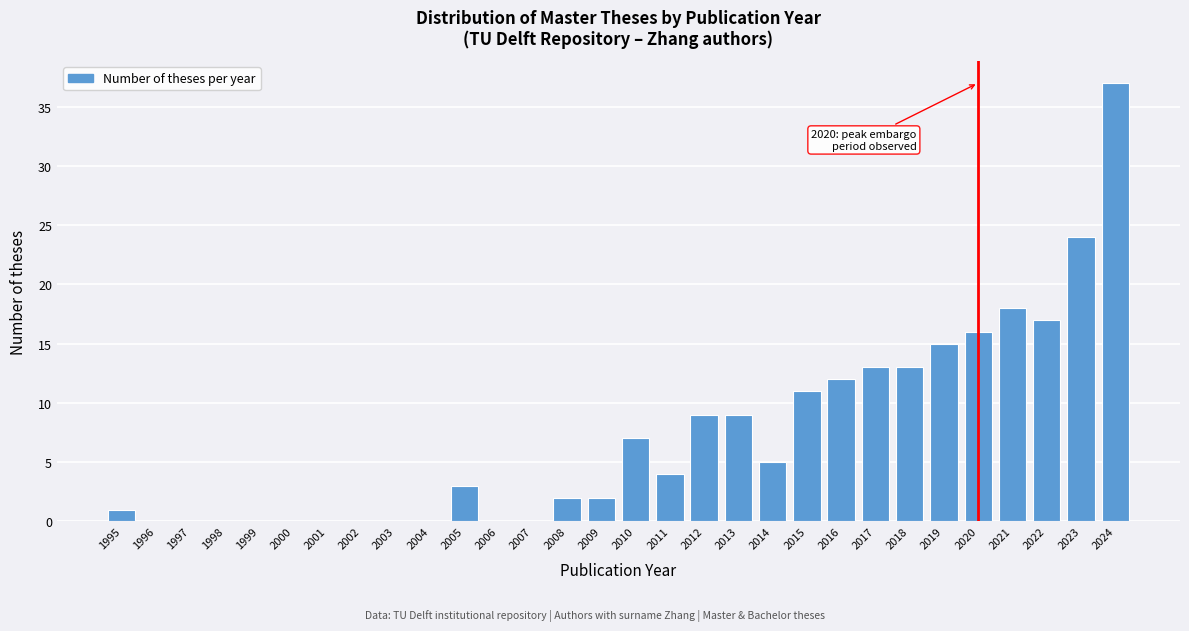

Reading left to right, what are all the values shown in this chart?

1995=1	1996=0	1997=0	1998=0	1999=0	2000=0	2001=0	2002=0	2003=0	2004=0	2005=3	2006=0	2007=0	2008=2	2009=2	2010=7	2011=4	2012=9	2013=9	2014=5	2015=11	2016=12	2017=13	2018=13	2019=15	2020=16	2021=18	2022=17	2023=24	2024=37